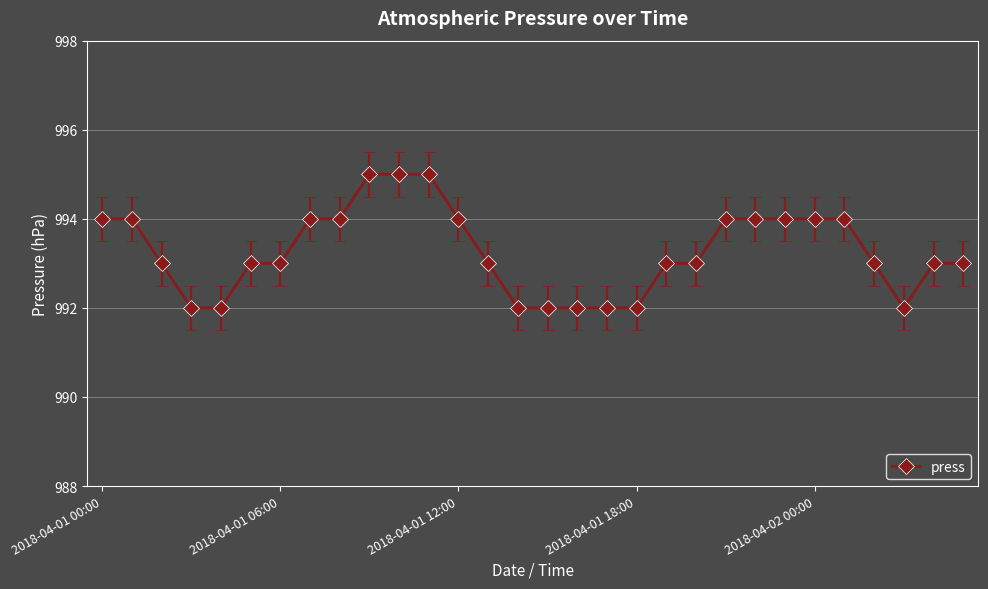

Reading left to right, what are all the values shown in this chart?

994	994	993	992	992	993	993	994	994	995	995	995	994	993	992	992	992	992	992	993	993	994	994	994	994	994	993	992	993	993